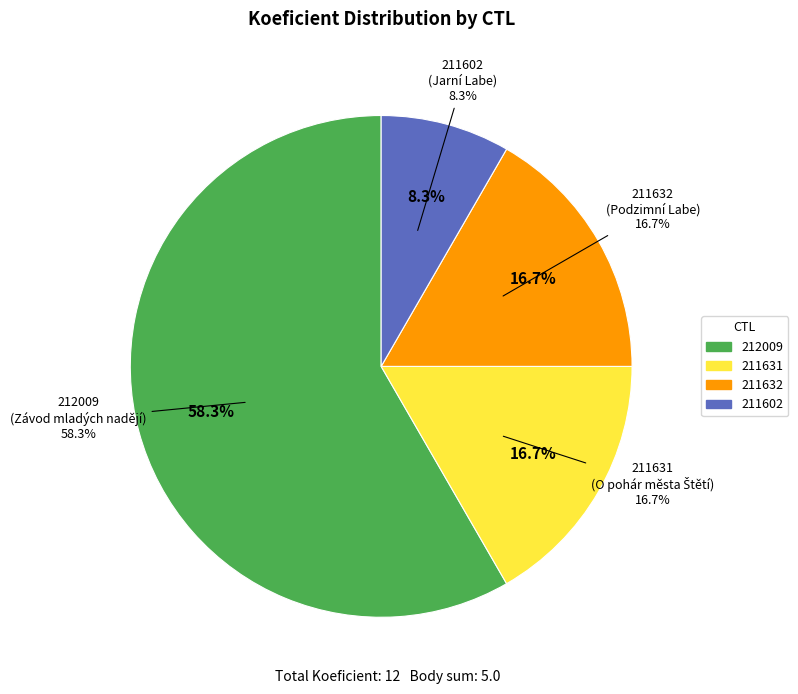

Is there a majority slice in this chart?

Yes